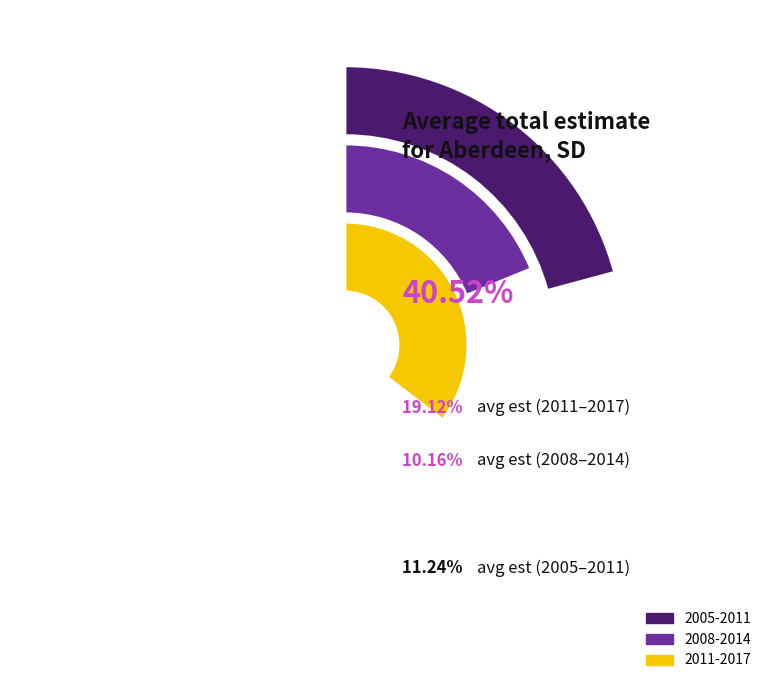

Does 2013-2017 represent more than half of the total?

No